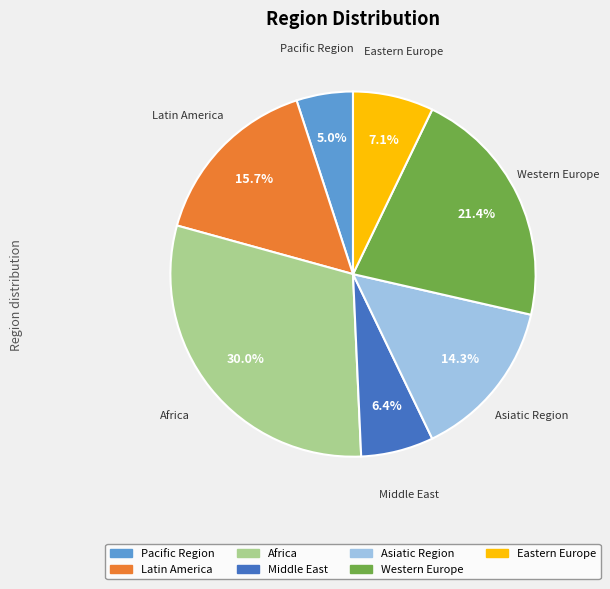

How much of the chart is everything except Middle East?

93.6%